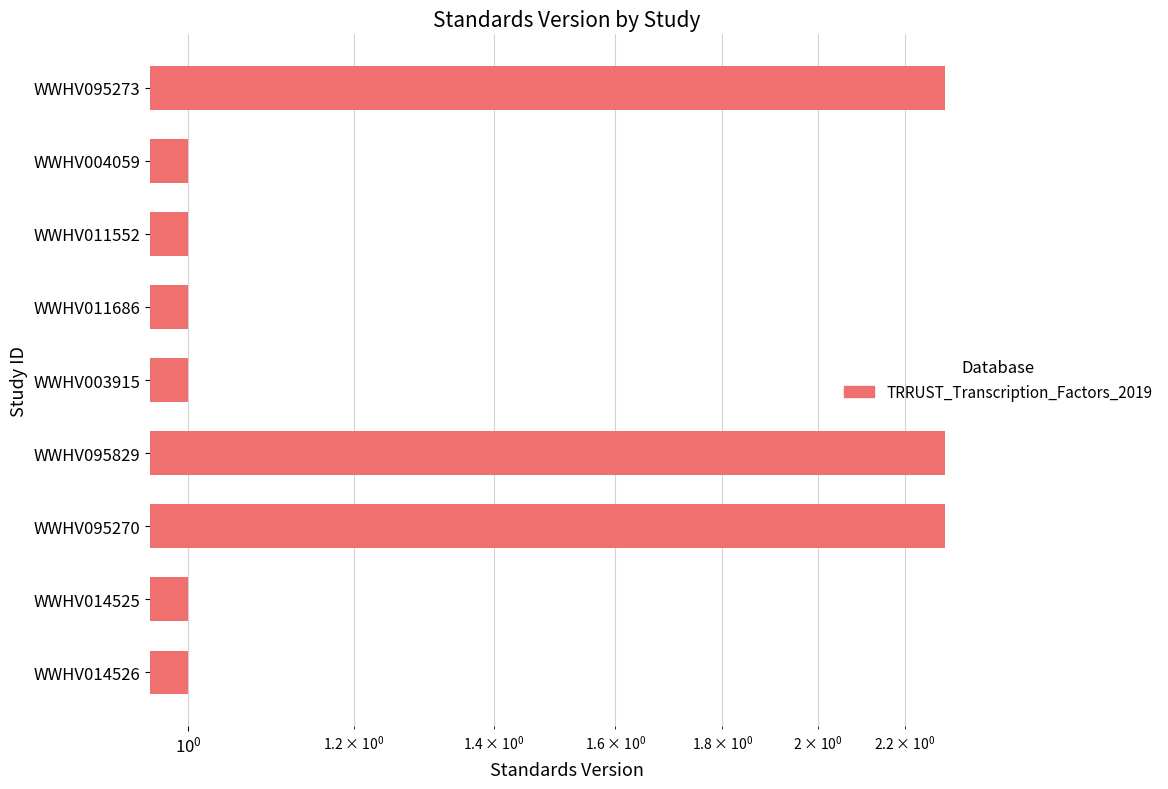

Are the bars grouped side by side (vs. stacked)?

No